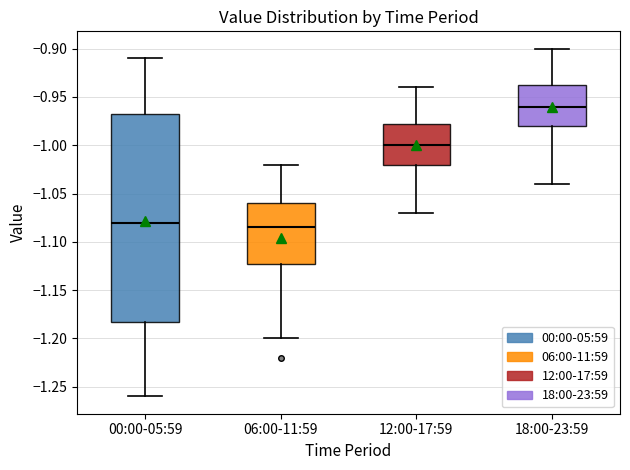

Where does the median line of the box for 06:00-11:59 sit on the y-axis? The values are not printed on the chart, so give them approximately, as read against the axis.

-1.085